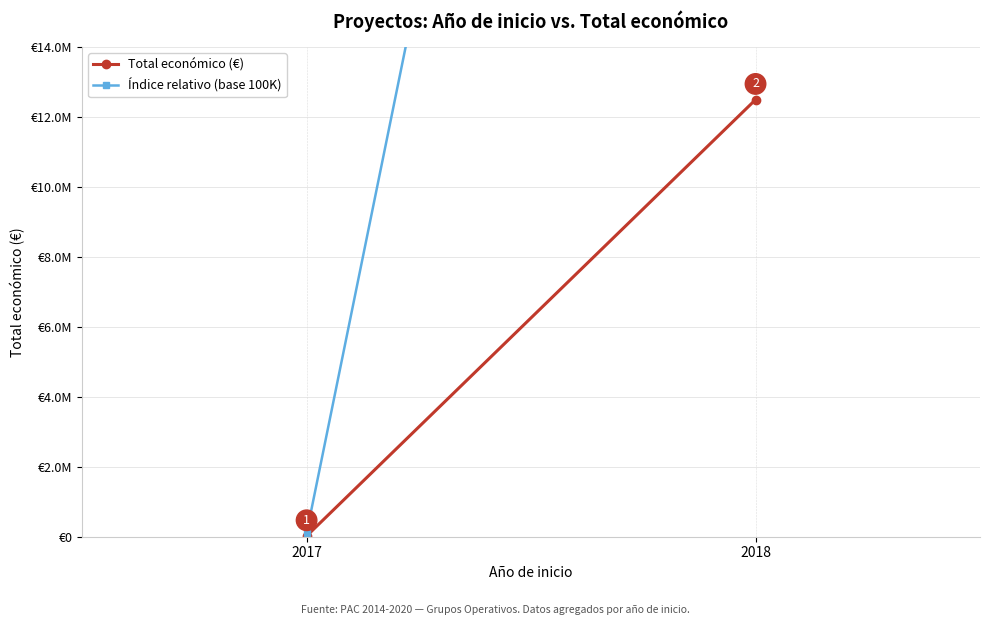

Count the number of categories in the chart.

2